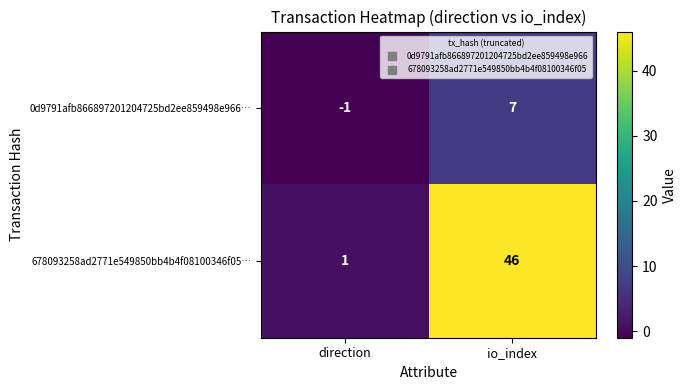

What is the difference between the highest and lowest values at io_index?

39